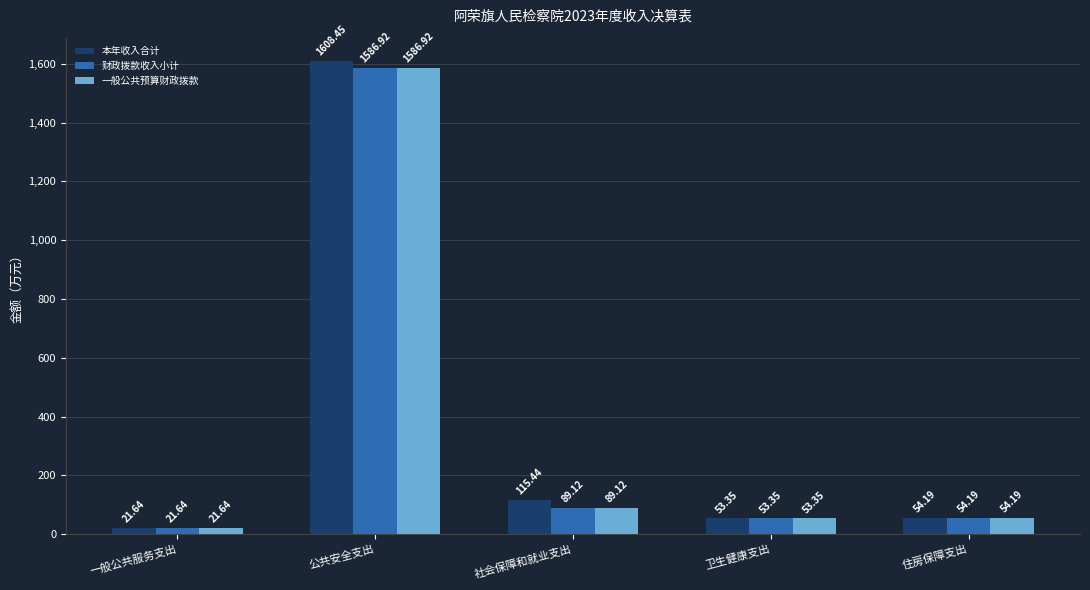

How many categories are shown in the chart?

5